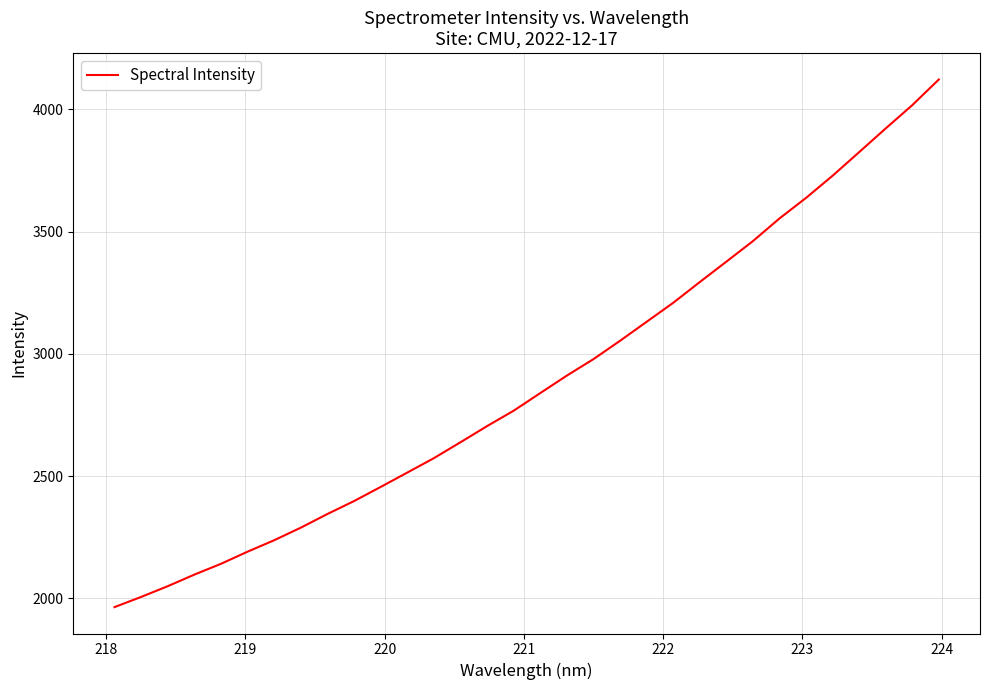

What is the maximum value shown in the chart?

4122.4